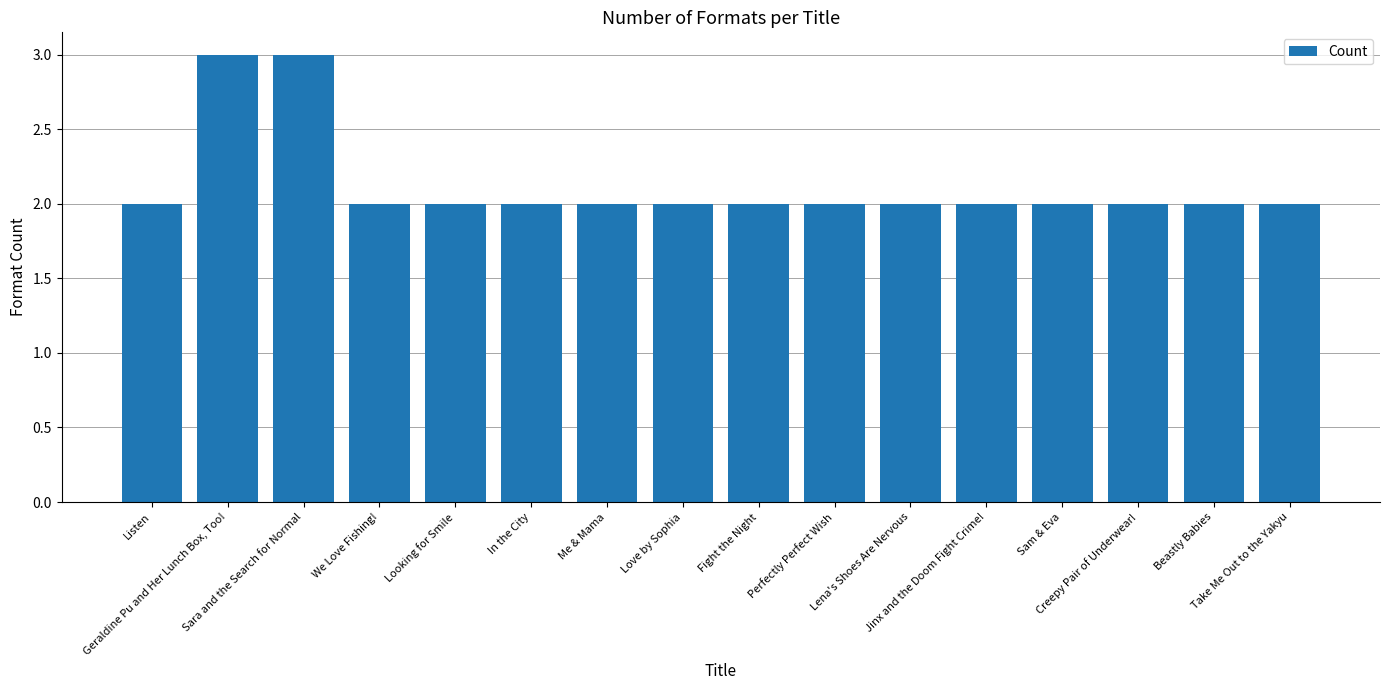

What is the value of the 10th bar from the left?

2